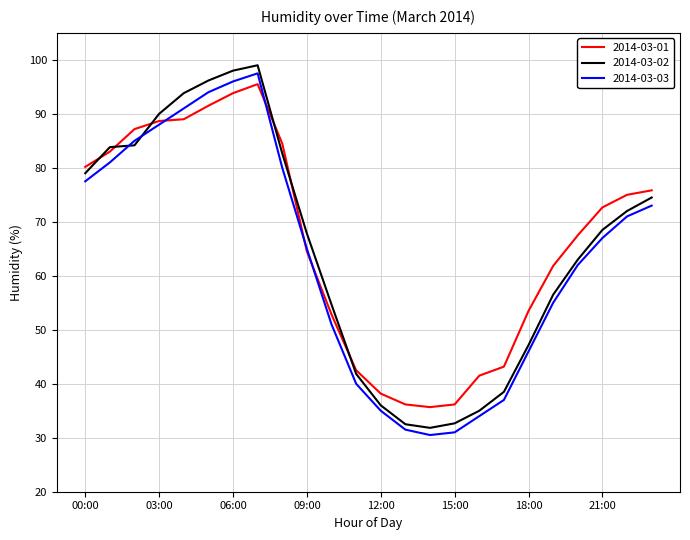

Which series has the largest range (max minus min)?

2014-03-02